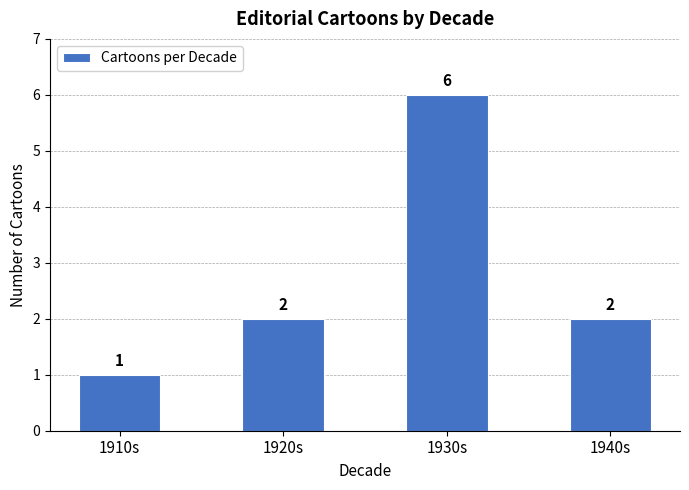

Are the bars horizontal?

No